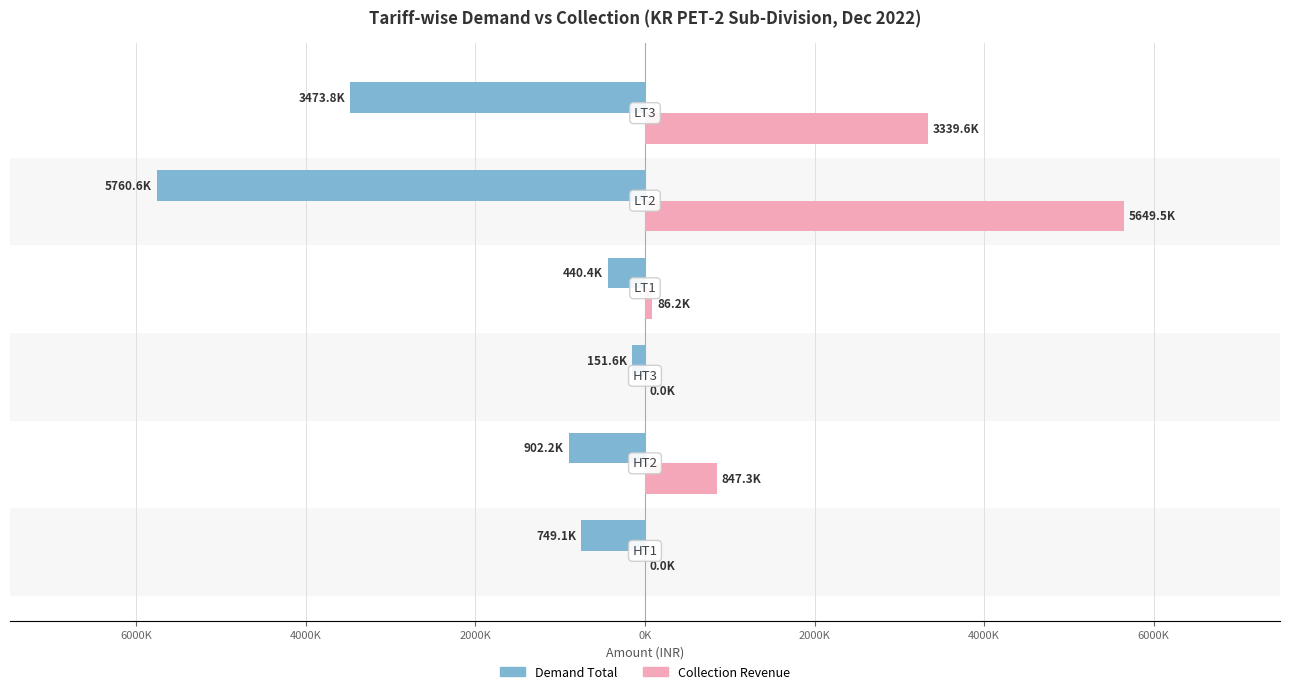

What are all the series names shown in the legend?

Demand Total, Collection Revenue